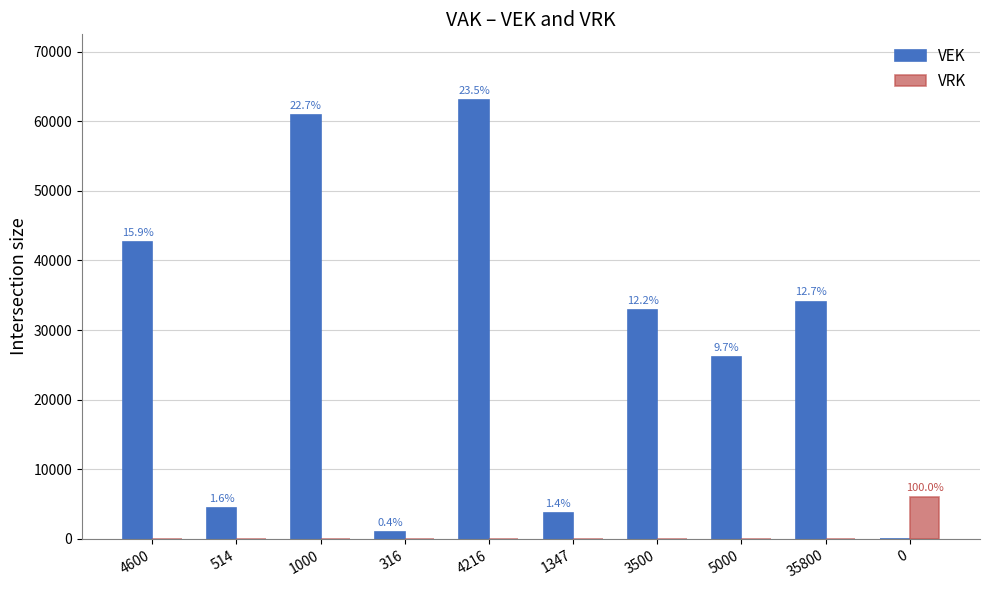

What is the difference between the maximum and second lowest values in the VEK series?

62047